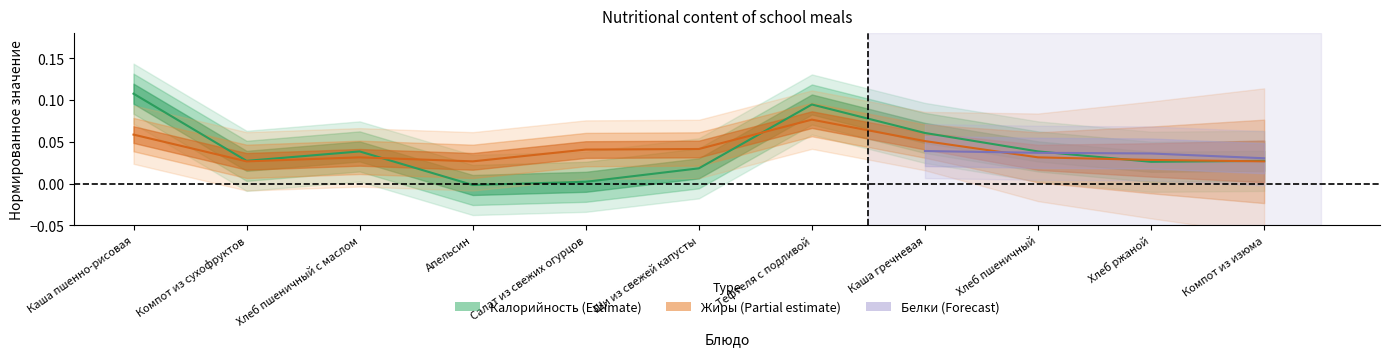

How many interior local valleys does the Жиры series have?

2